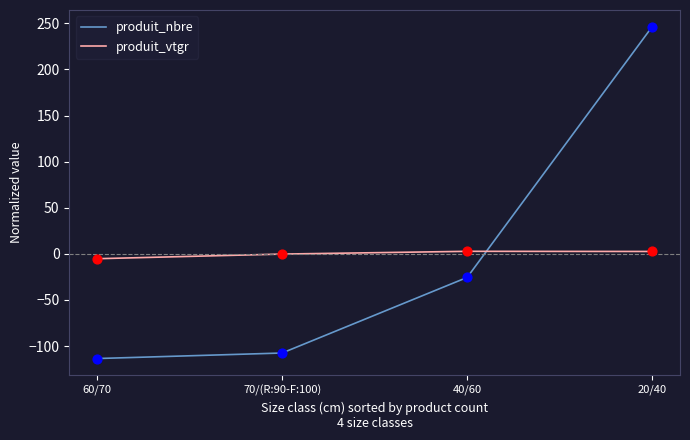

What are all the series names shown in the legend?

produit_nbre, produit_vtgr